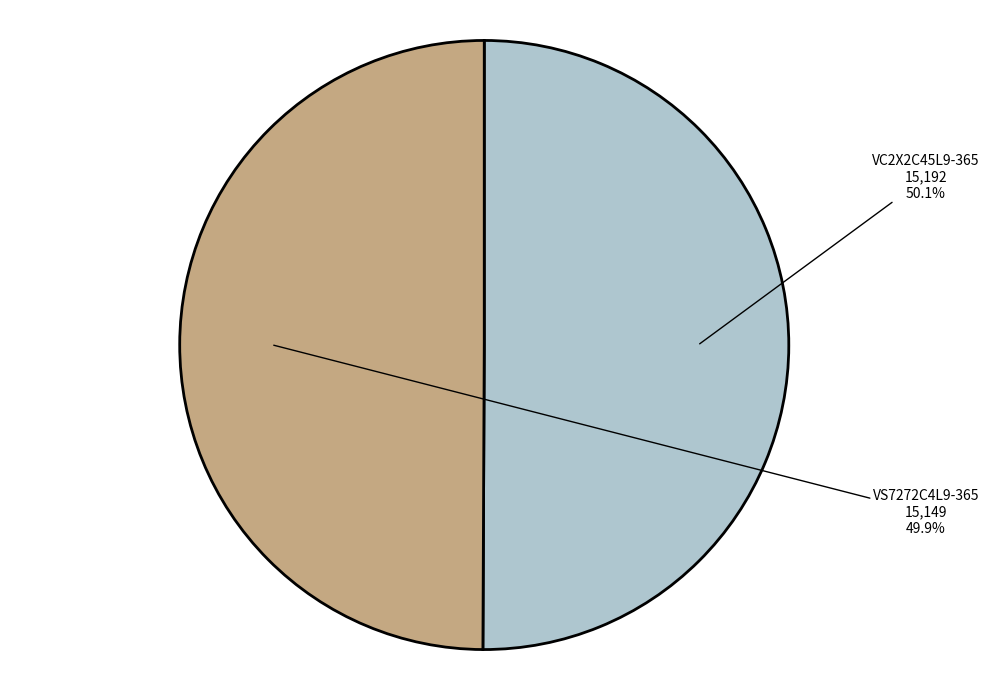

Is the sum of VC2X2C45L9-365 and VS7272C4L9-365 greater than half?

Yes